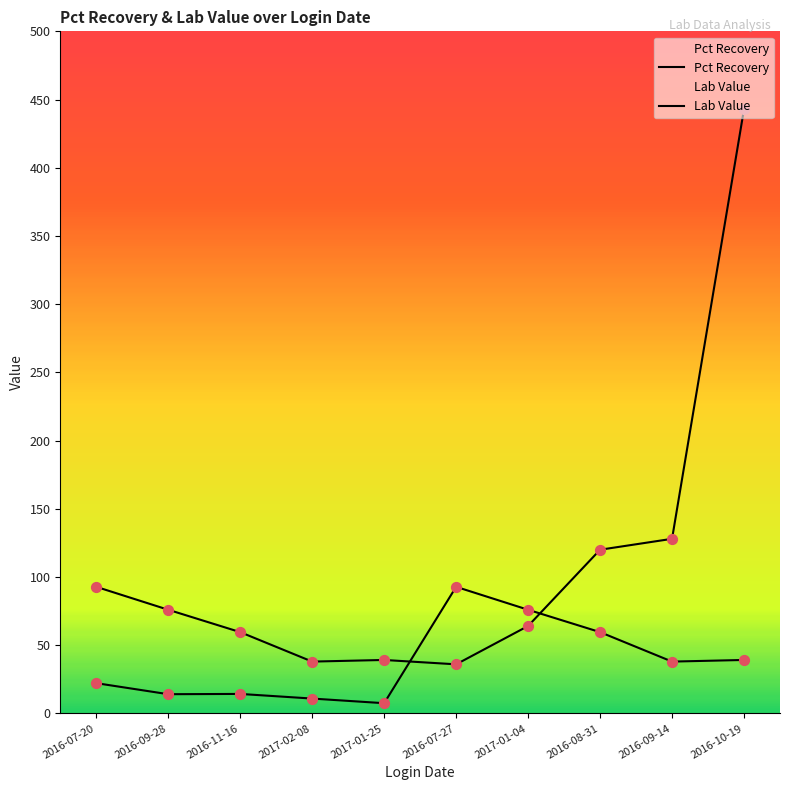

Which series has the widest spread of Y values?

Pct Recovery